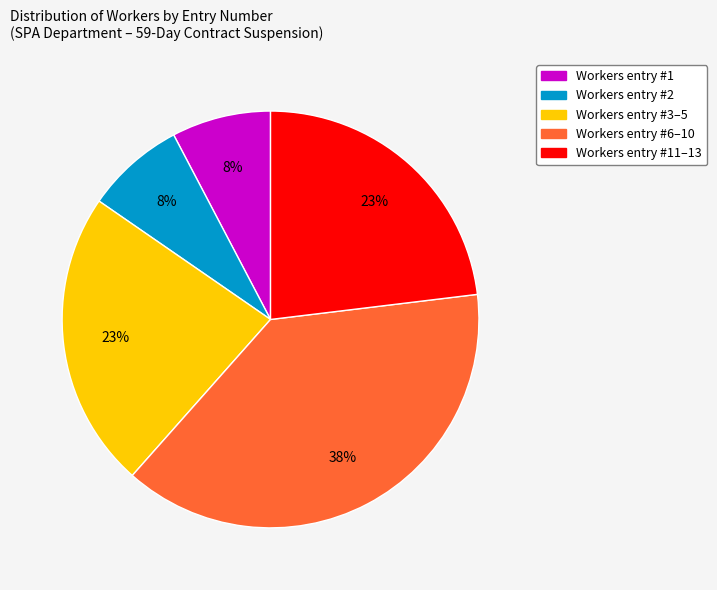

Does any single category account for the majority?

No